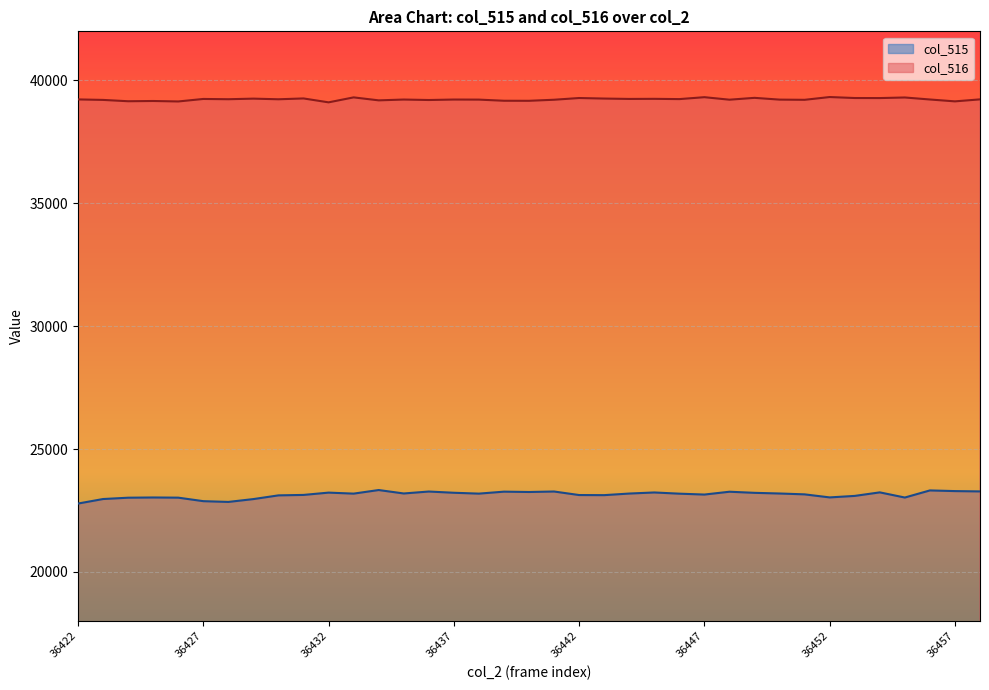

Read the col_515 value at 36453, to the nearest 10.

23090